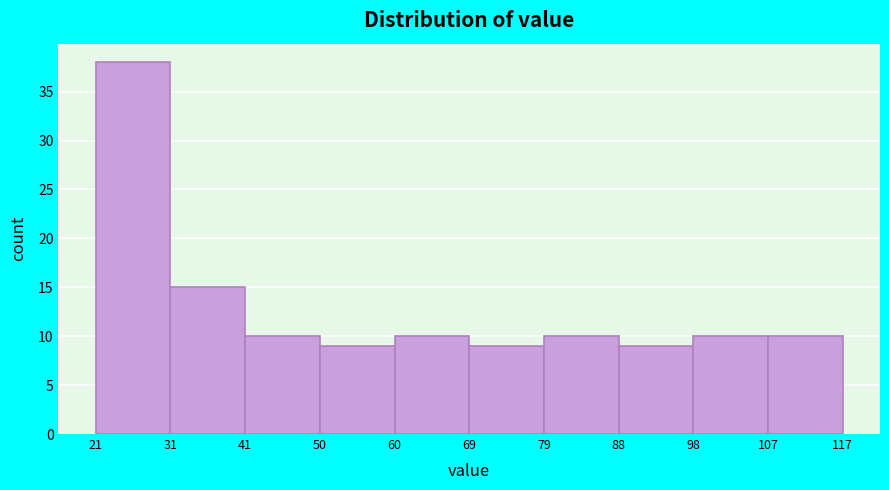

How tall is the bar that spans 31 to 41 on the x-axis? The values are not printed on the chart, so give them approximately, as read against the axis.

15